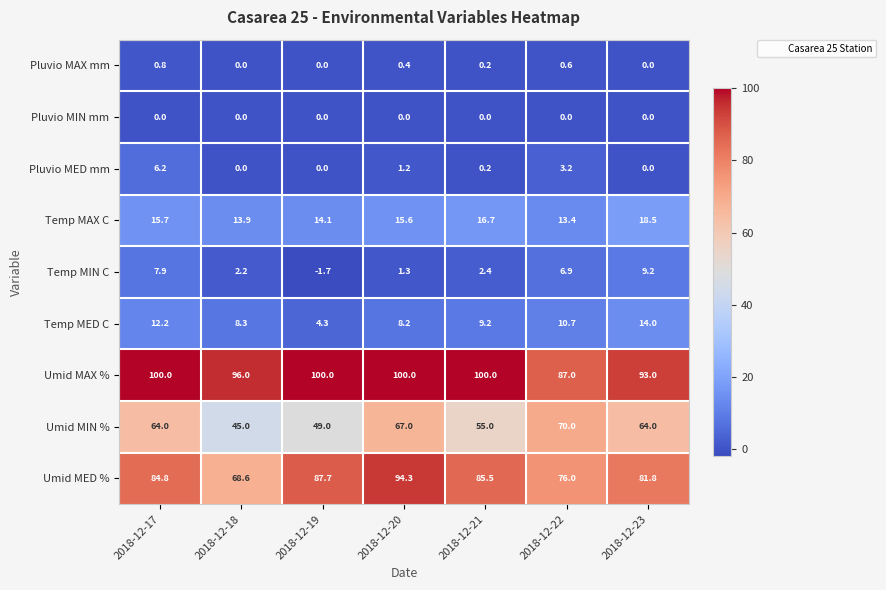

What is the difference between the maximum and second lowest values in the Temp MED C series?

5.8